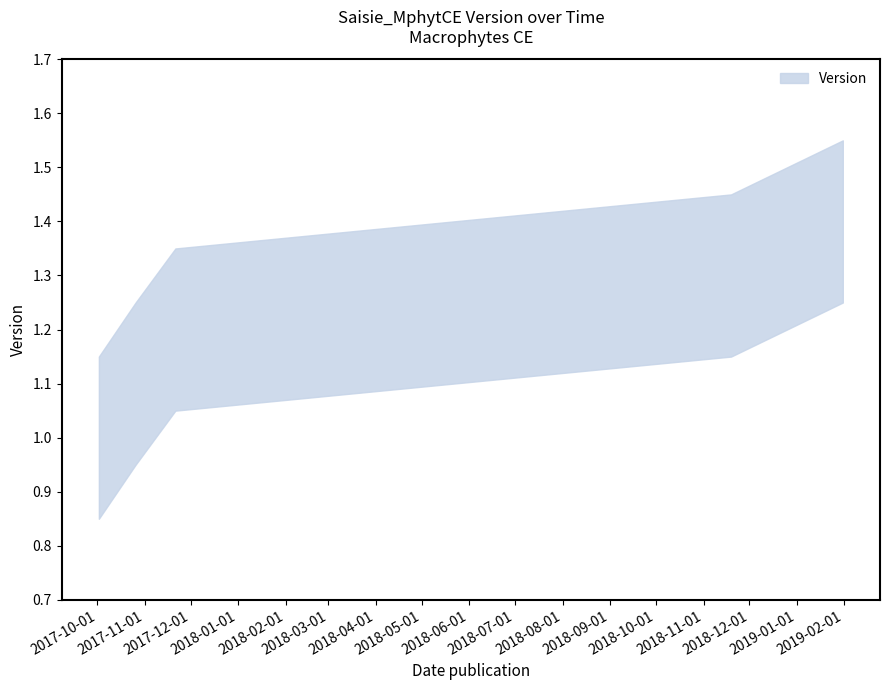

What position from the left is 2017-10-02?

1